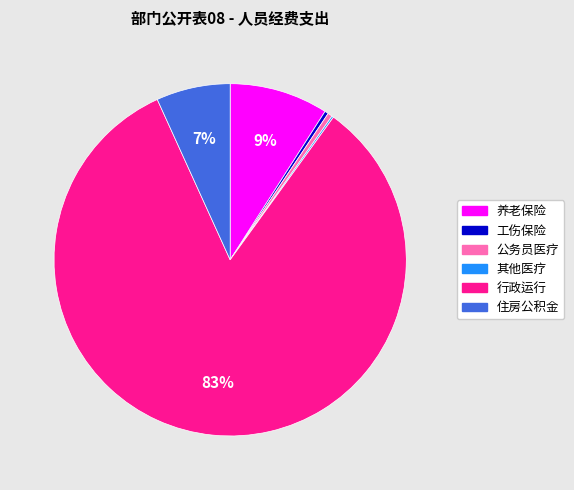

To the nearest percent, what percentage of the pie is 养老保险?

9%